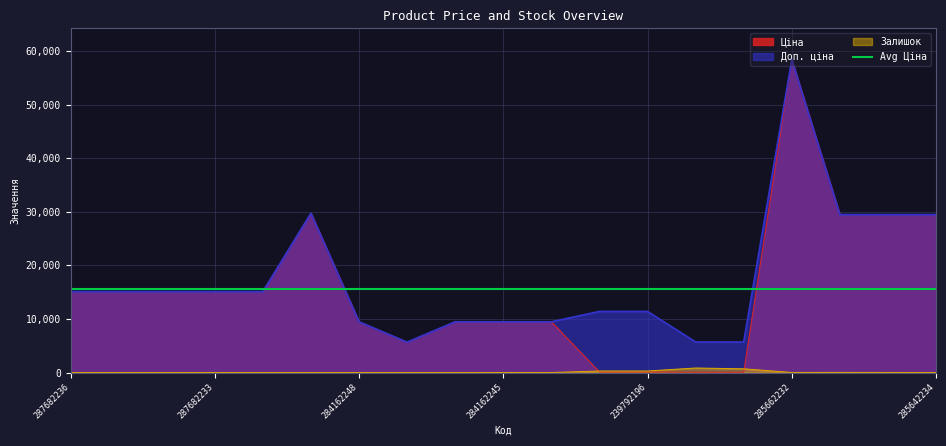

Reading left to right, transcribe all the data shown in this chart.

Ціна: 15120.0	15120.0	15120.0	15120.0	15120.0	29747.2	9480.1	5673.8	9480.1	9480.1	9480.1	114.1	114.1	57.0	57.0	58426.5	29491.5	29491.5	29491.5
Доп. ціна: 15120.0	15120.0	15120.0	15120.0	15120.0	29747.2	9480.1	5673.8	9480.1	9480.1	9480.1	11410.0	11410.0	5705.0	5705.0	58426.5	29491.5	29491.5	29491.5
Залишок: 0.0	0.0	0.0	0.0	0.0	0.0	0.0	2.0	0.0	8.0	2.0	289.0	290.0	845.0	698.0	14.0	16.0	13.0	10.0